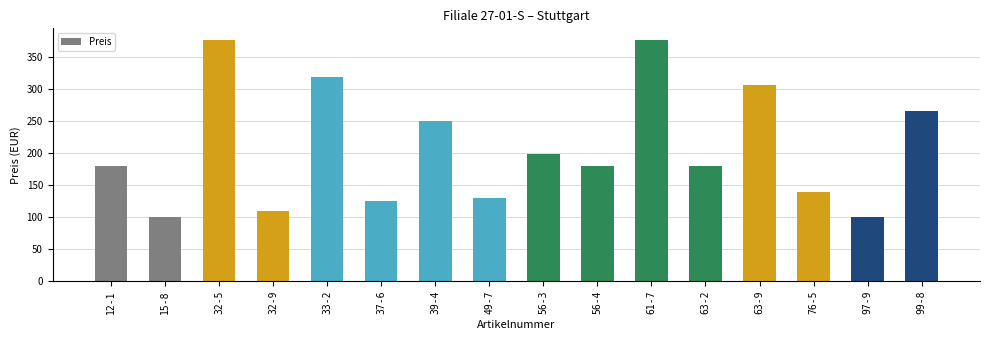

What value does the data have at 39-4?

249.5